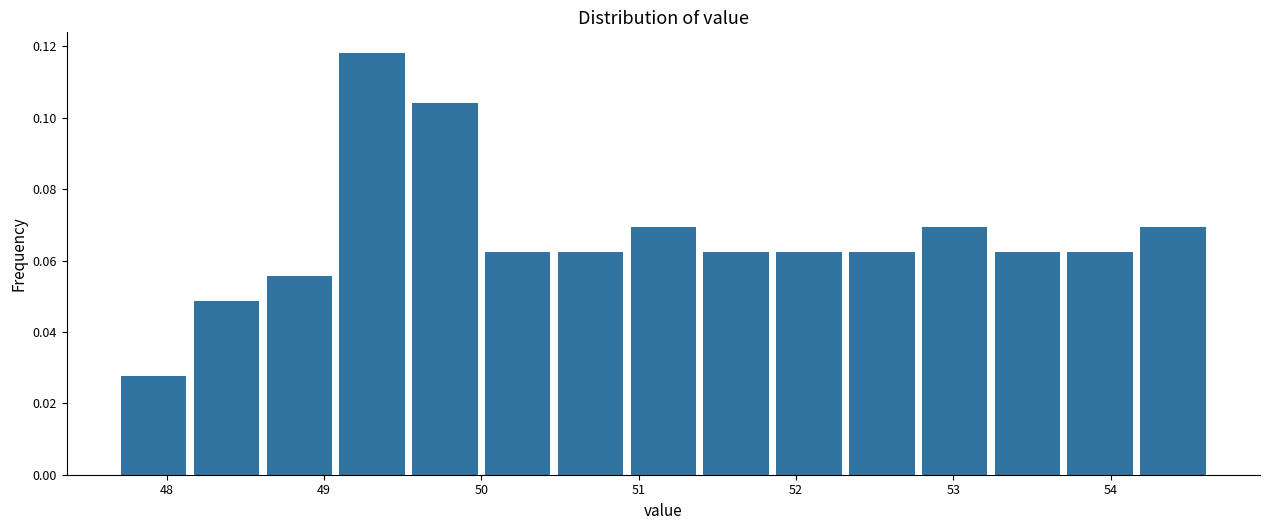

Which range on the x-axis has the tallest bar?

49.1 to 49.6